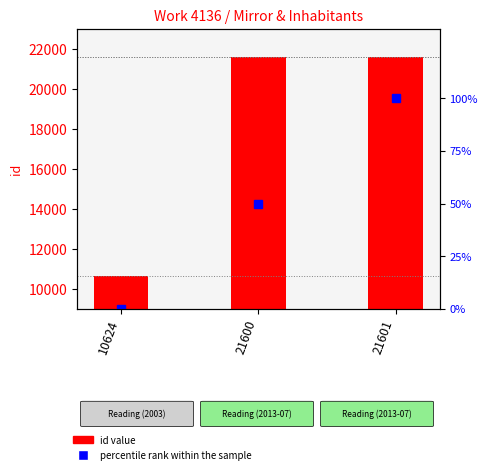

At which label does id value reach its peak?

21601